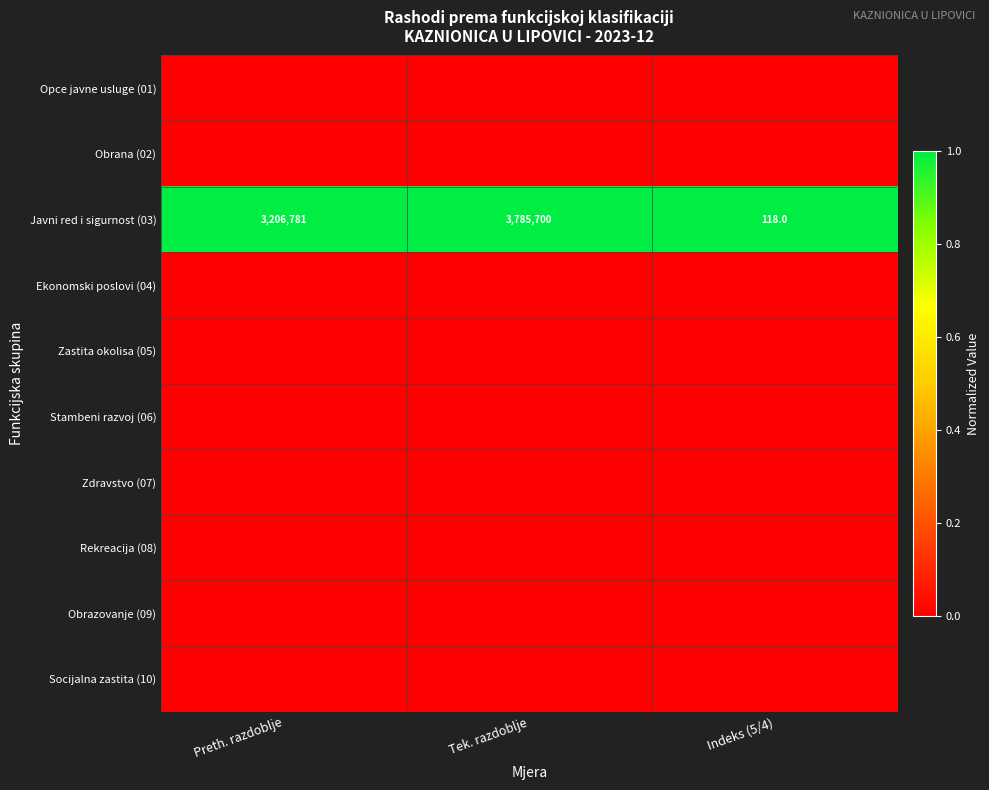

List the labels in order of Javni red i sigurnost (03) value, smallest first.

Indeks (5/4), Preth. razdoblje, Tek. razdoblje